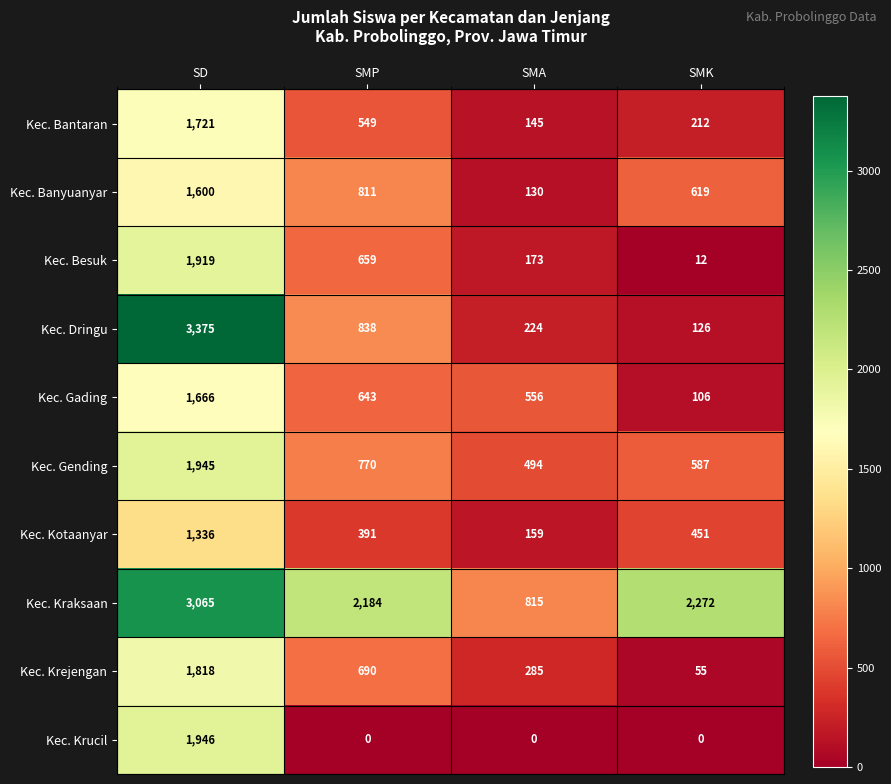

Which series has the largest total across all categories?

Kec. Kraksaan